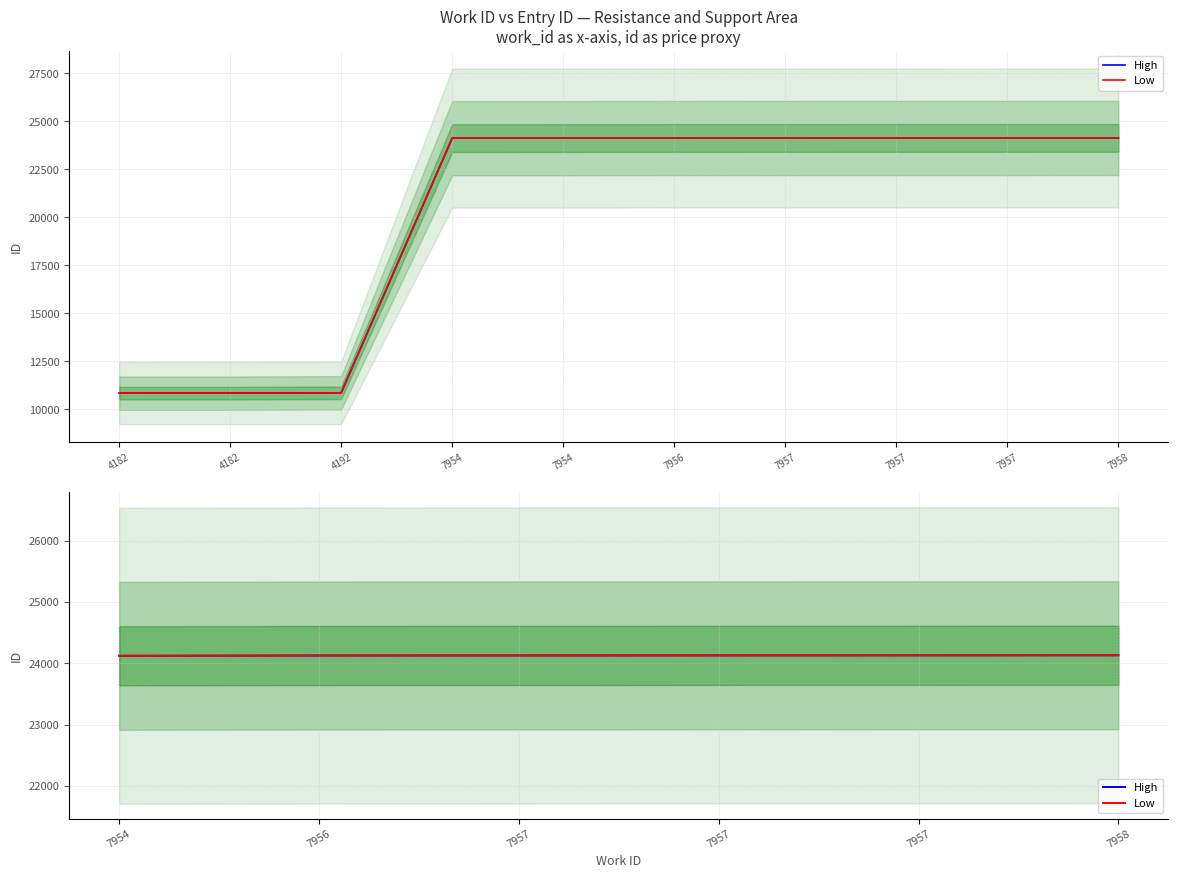

What is the lowest value of the Low series?

24123